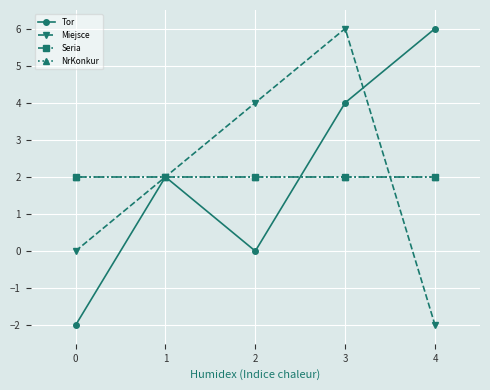

Is this an area chart (filled region under the line)?

No